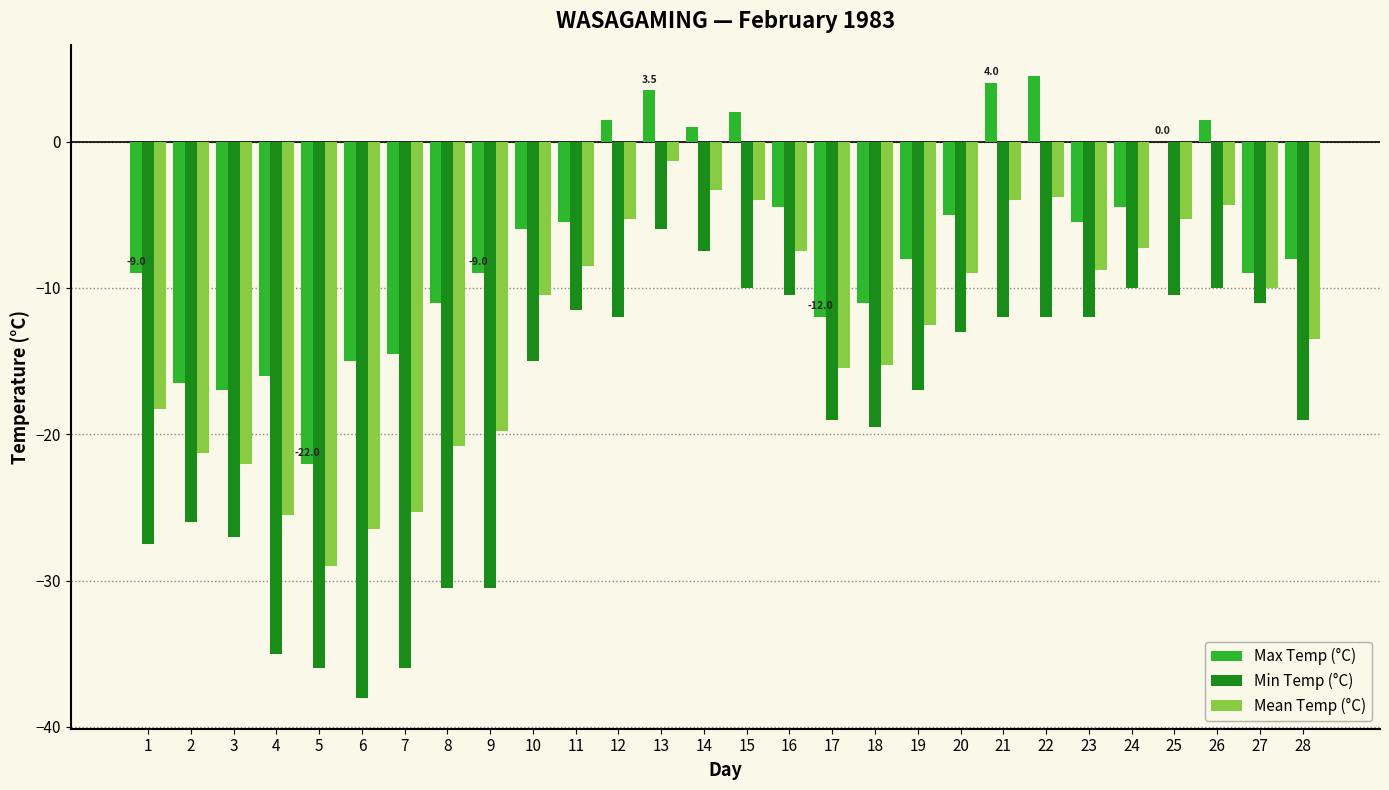

What is the highest value of the Mean Temp (°C) series?

-1.3